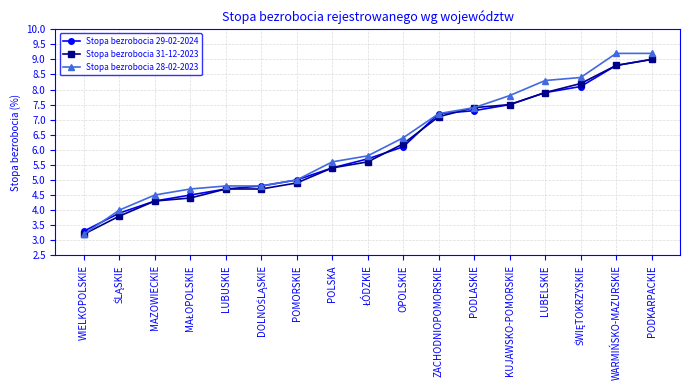

True or false: Stopa bezrobocia 29-02-2024 has a value of 5.4 at PODKARPACKIE.

False